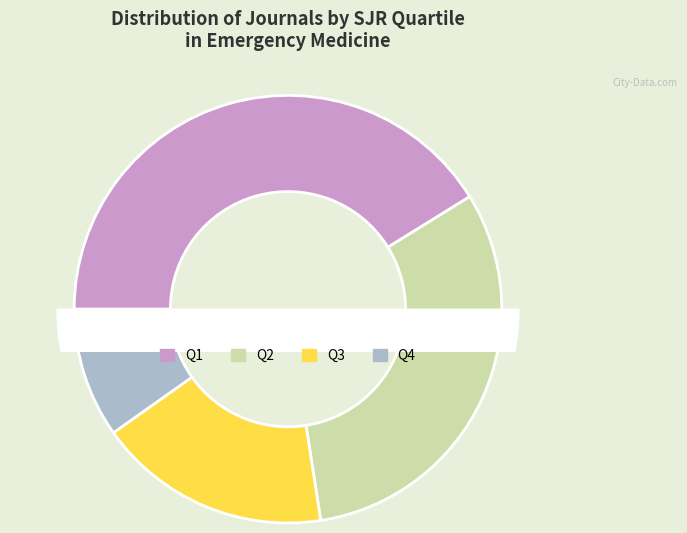

The Q4 slice represents 10% of the pie. True or false?

True